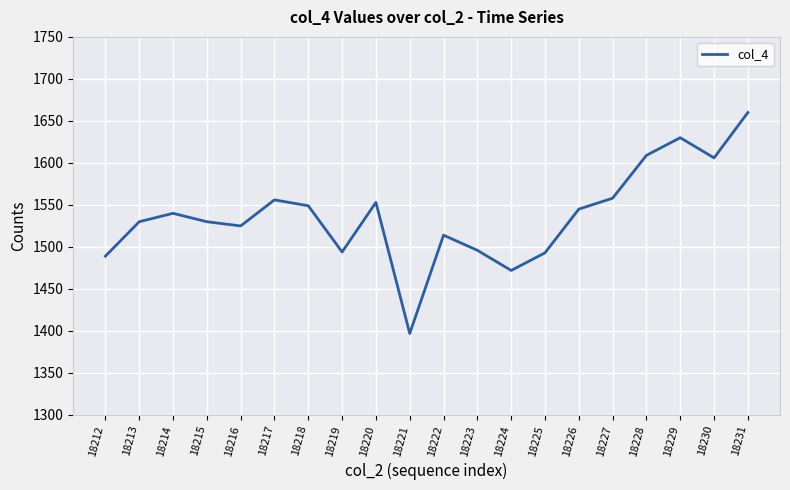

How many series are shown in this chart?

1